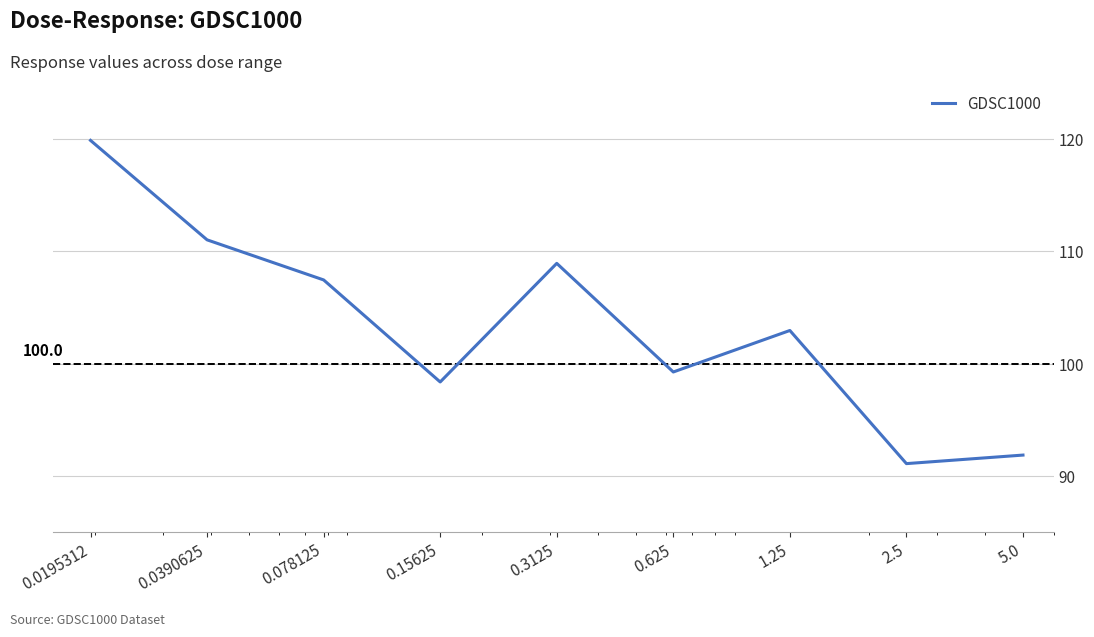

What is the minimum value shown in the chart?

91.1